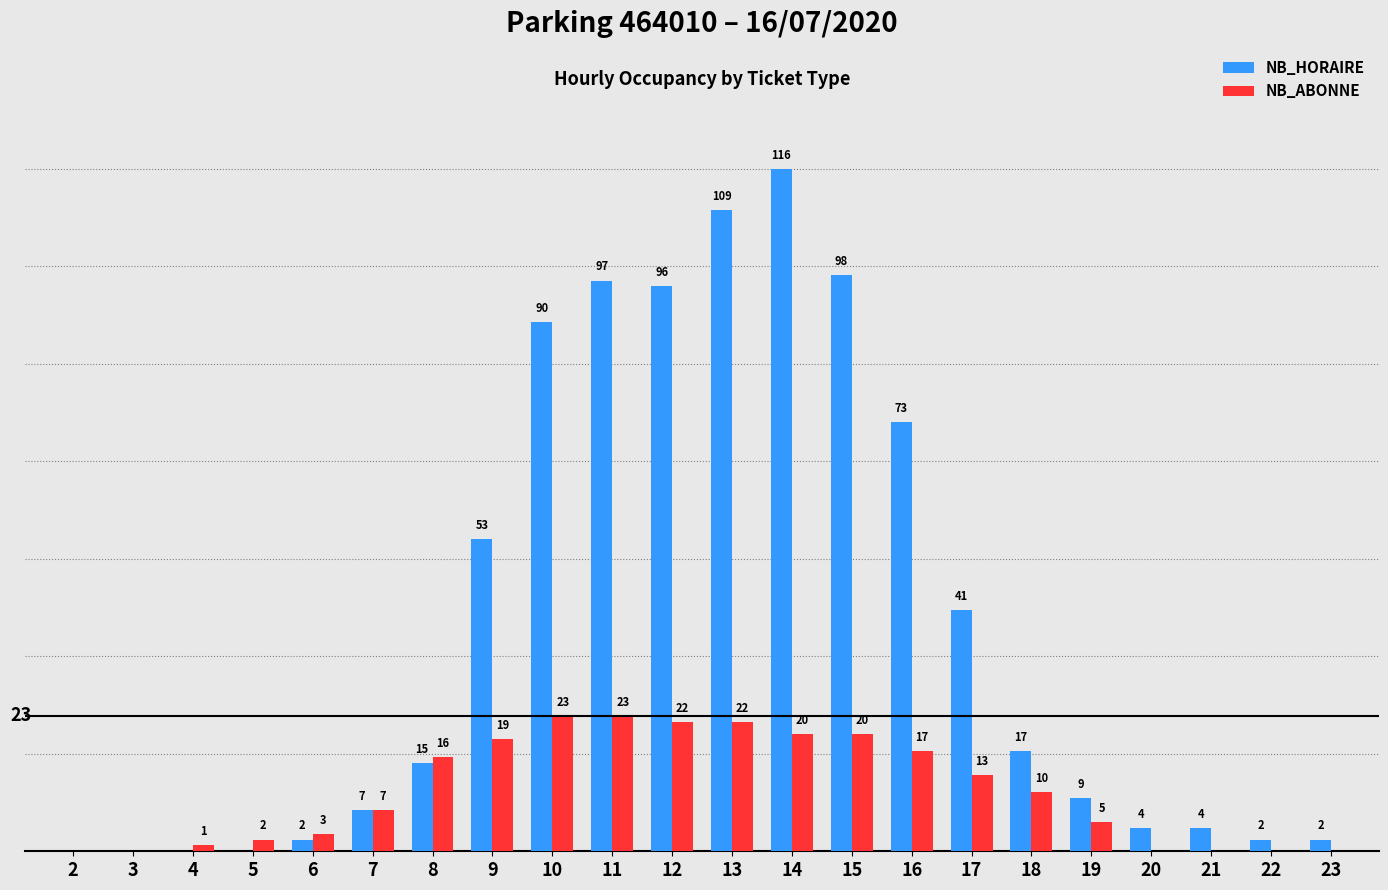

Which series has the largest total across all categories?

NB_HORAIRE